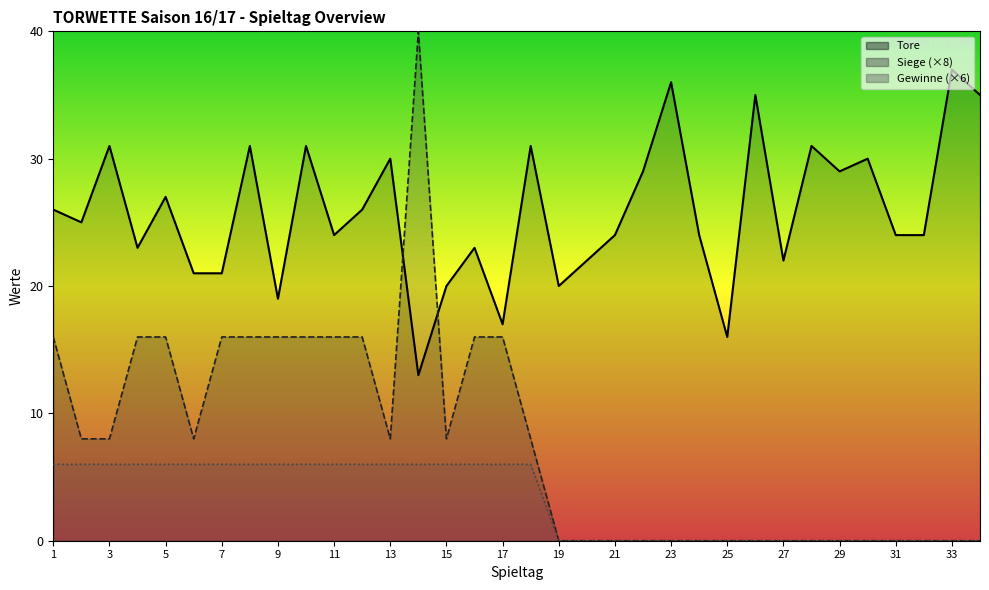

What is the highest value of the Siege series?

40